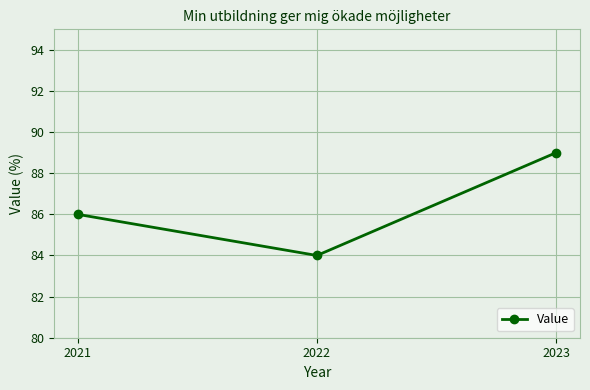

What is the minimum value shown in the chart?

84